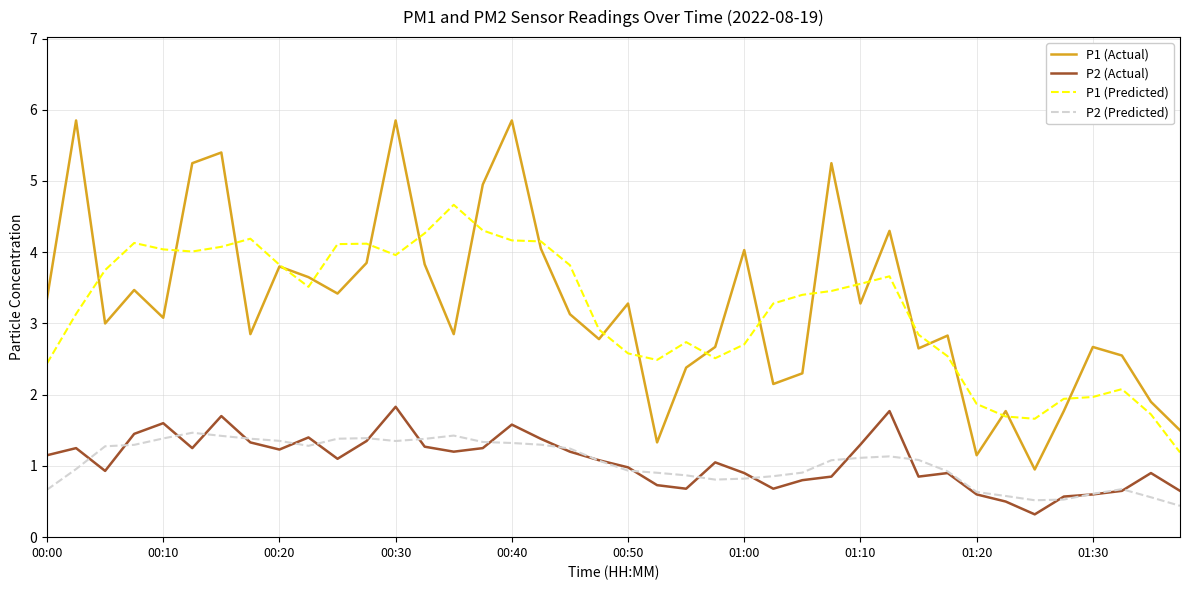

What is the difference between the maximum and minimum values in the P2 (Predicted) series?

1.0